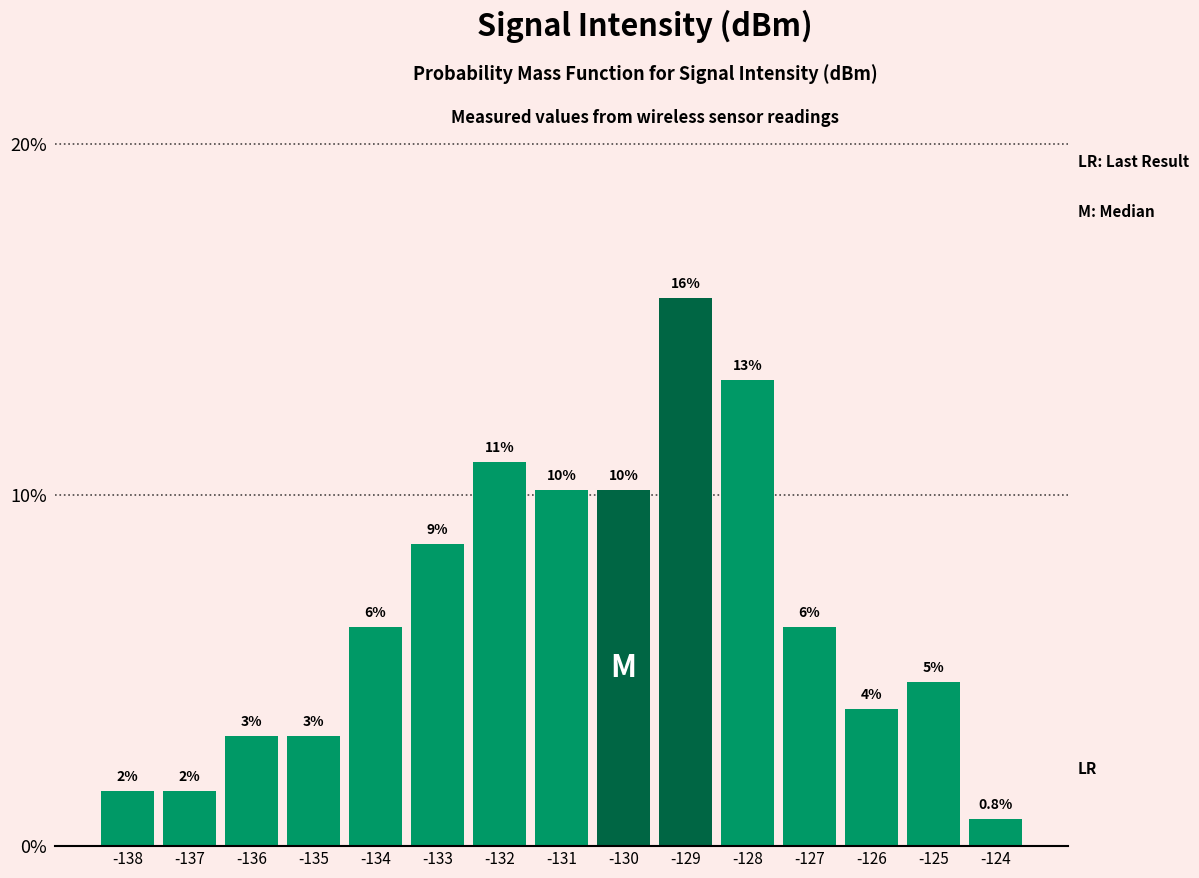

Are the bars horizontal?

No